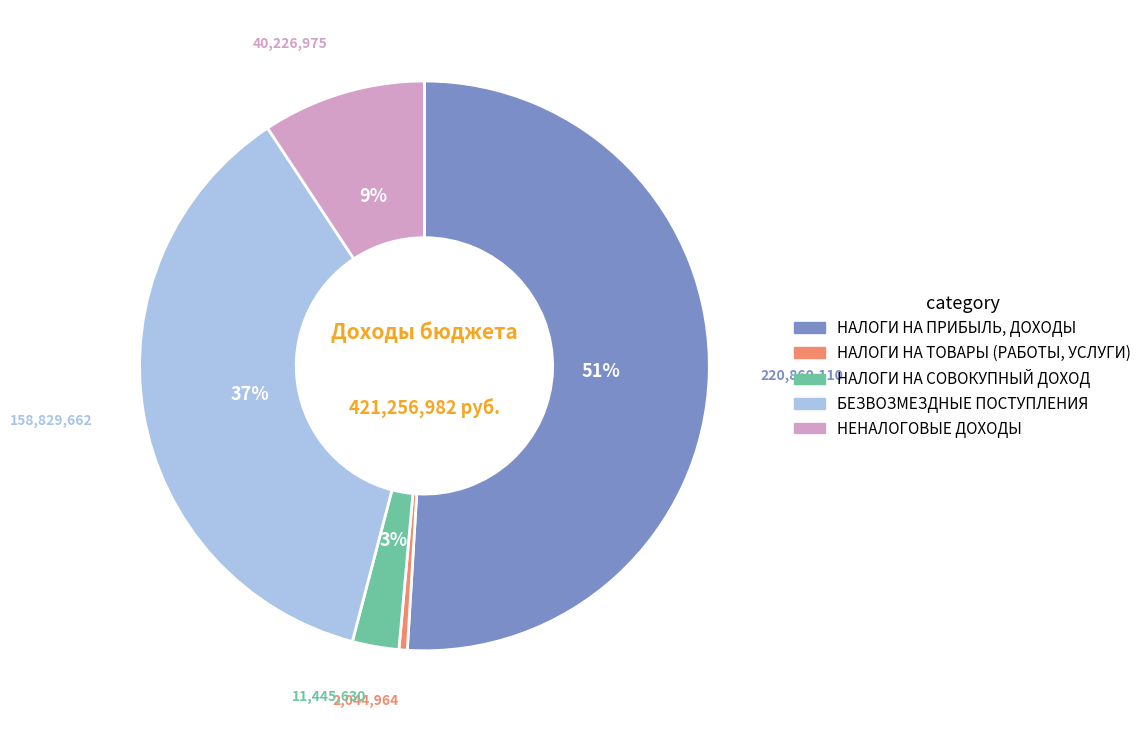

How many slices are in this pie chart?

5